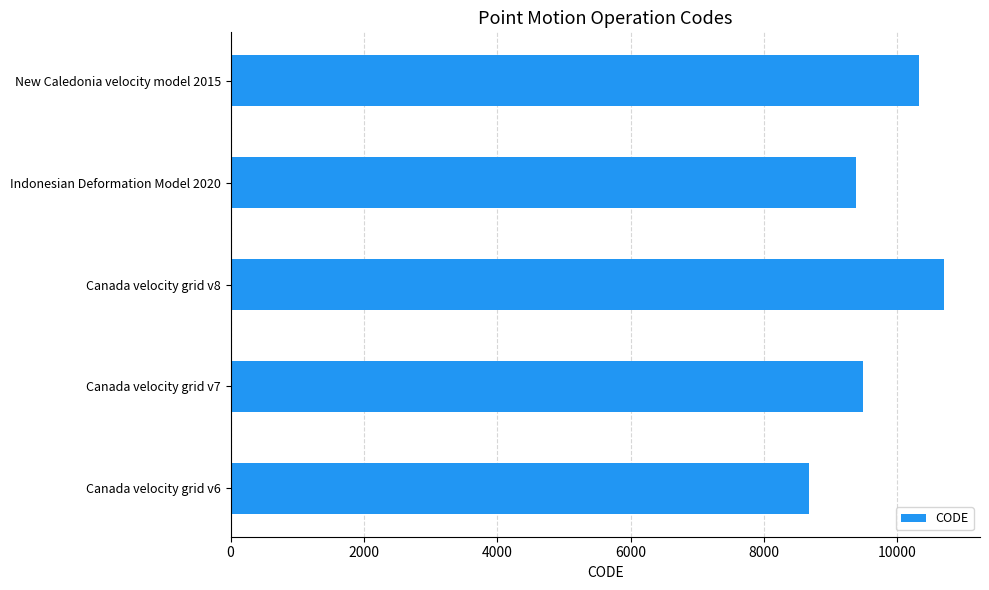

Which label corresponds to the largest value in the chart?

Canada velocity grid v8